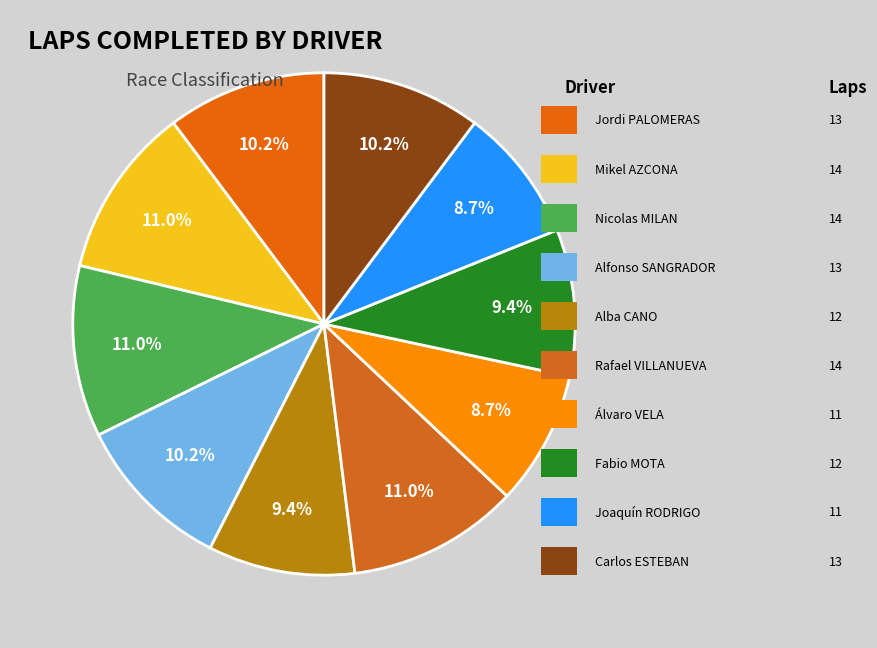

How many segments does this pie chart have?

10